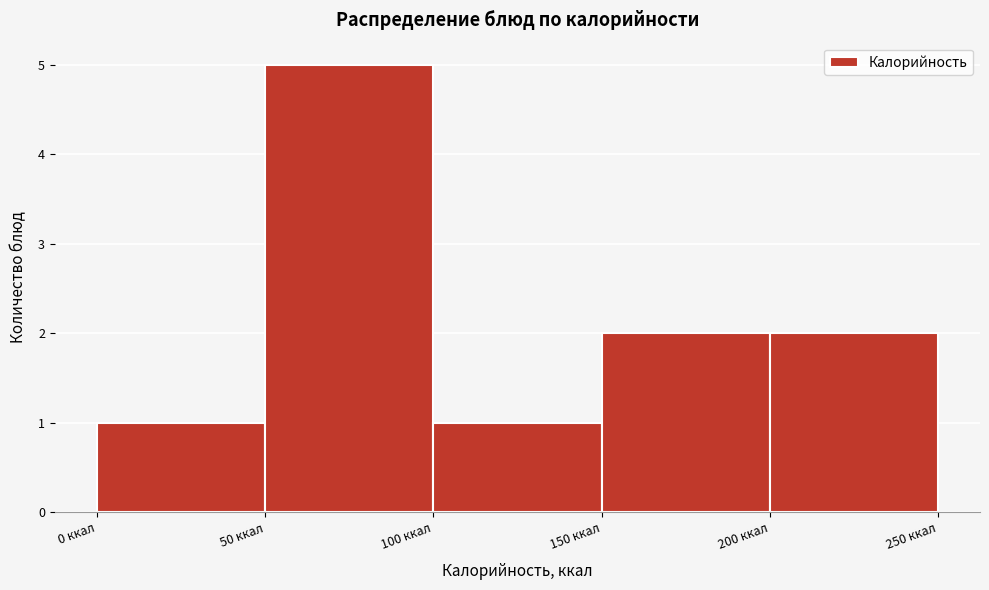

Reading left to right, list every bar in this chart as the range it spans on the x-axis followed by its height. The values are not printed on the chart, so give them approximately, as read against the axis.

0 to 50: 1
50 to 100: 5
100 to 150: 1
150 to 200: 2
200 to 250: 2